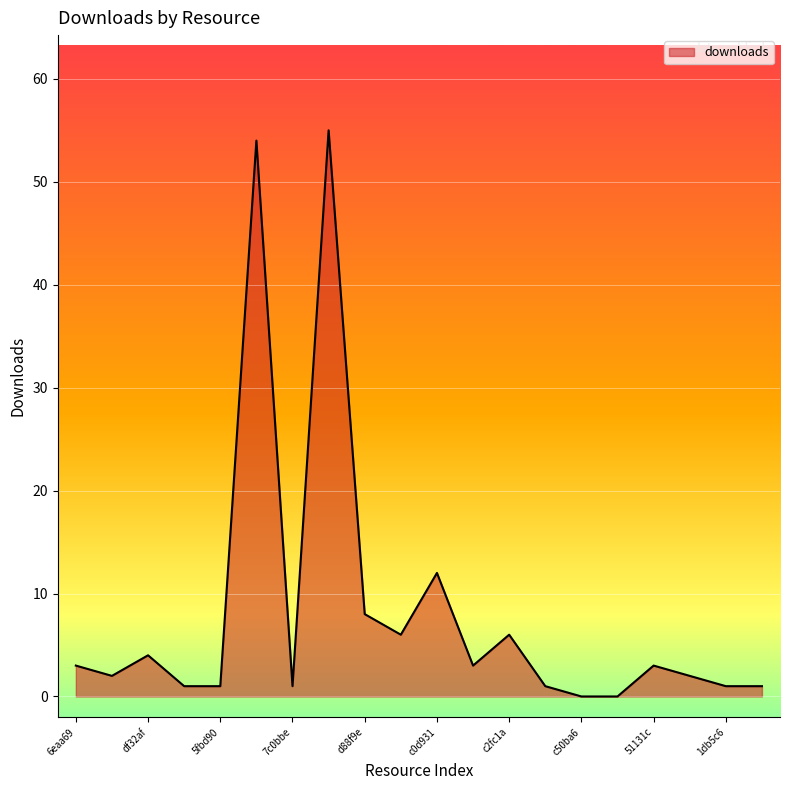

What is the difference between the maximum and minimum values?

55